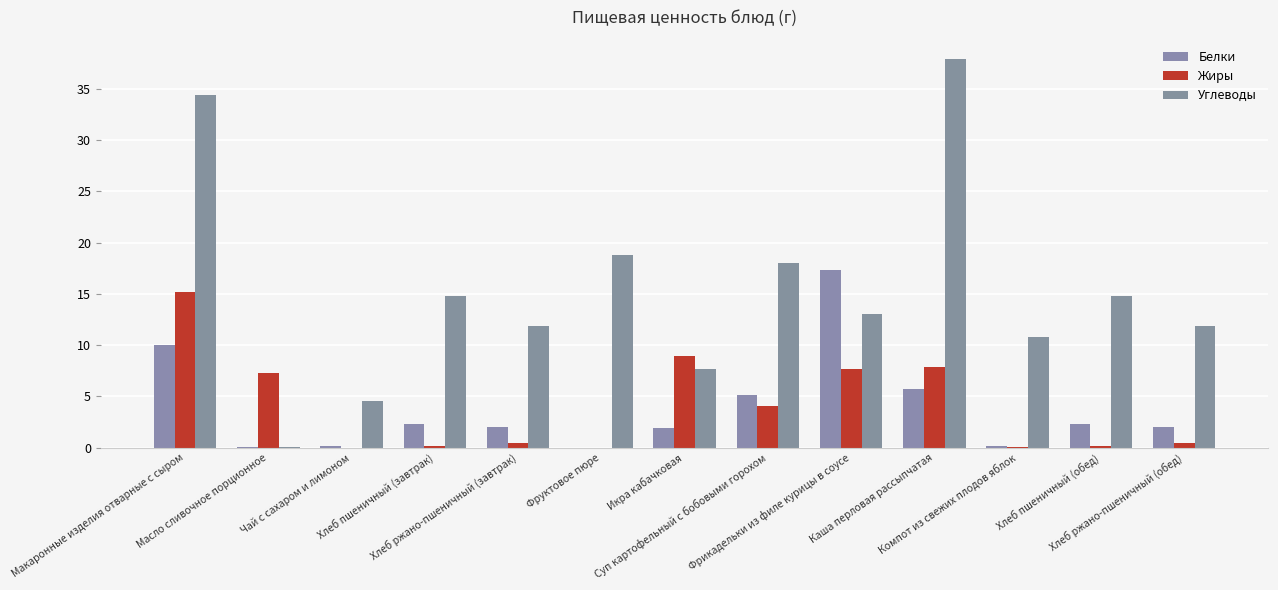

Count the number of data series in this chart.

3